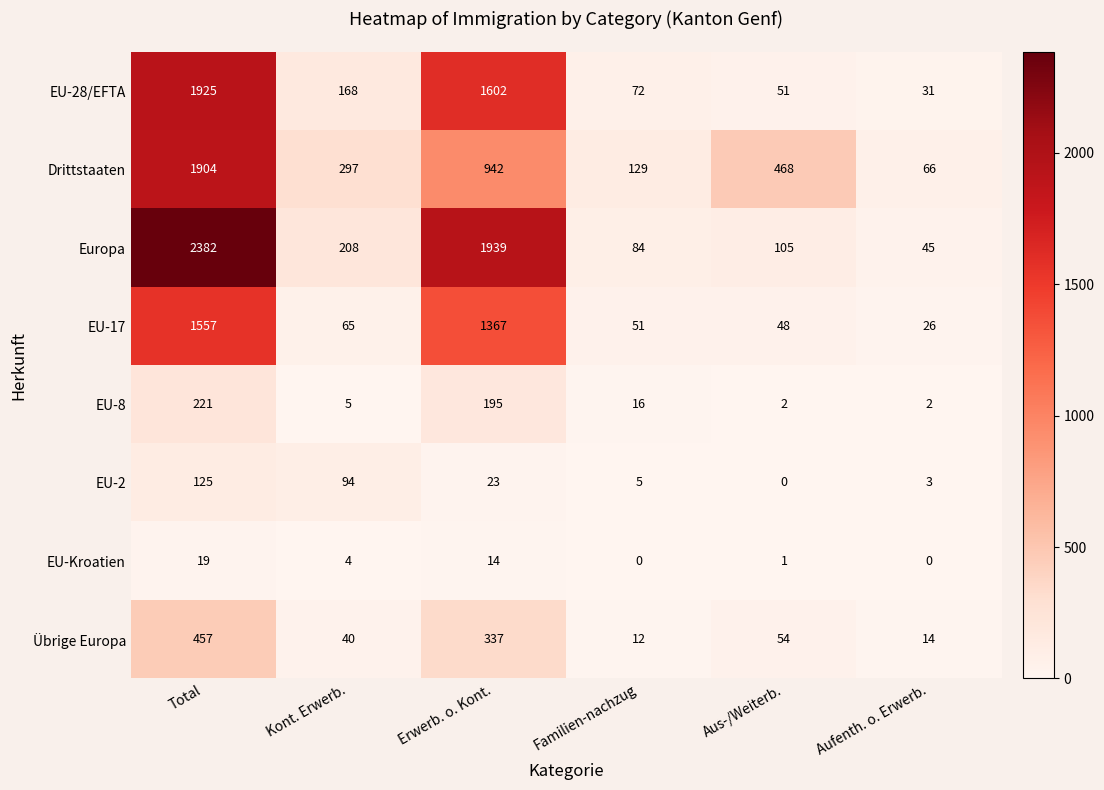

Which category has the highest value in the Europa series?

Total